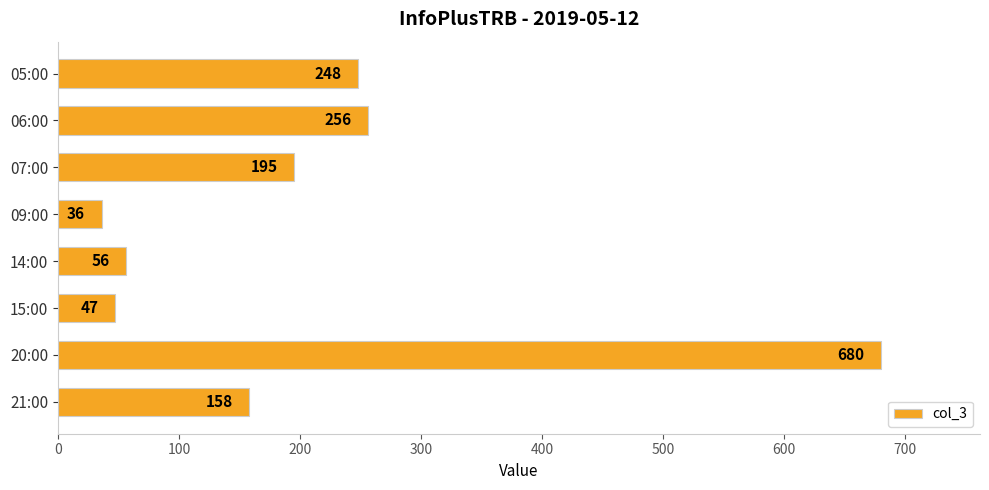

What is the label of the 2nd bar from the top?

06:00